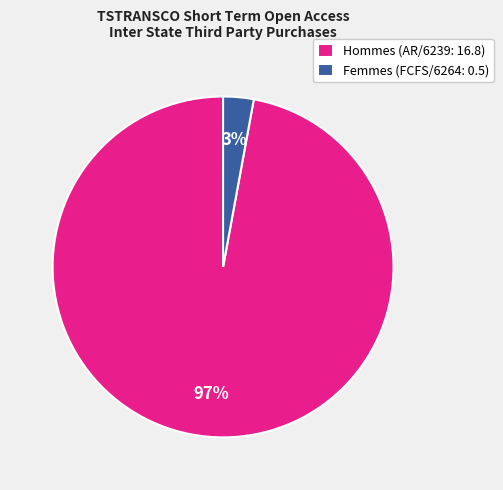

Is it true that Hommes (AR/6239: 16.8) is 85% of the pie?

False